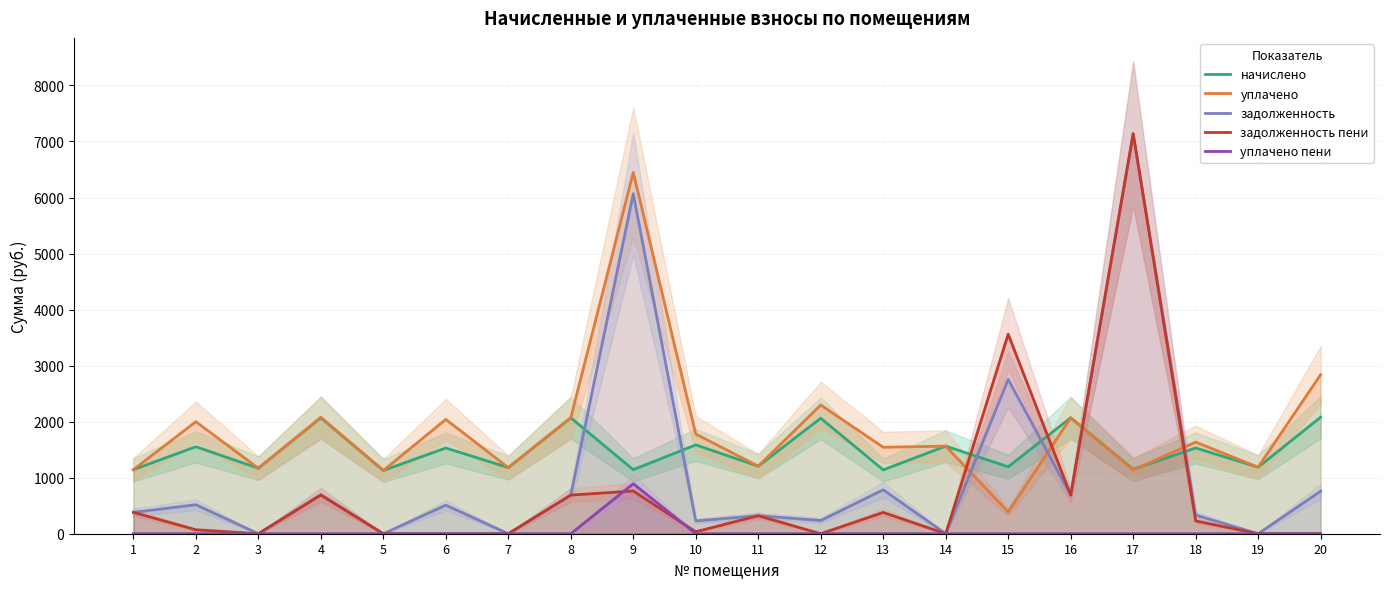

The начислено series shows 1143.0 at 9. True or false?

True